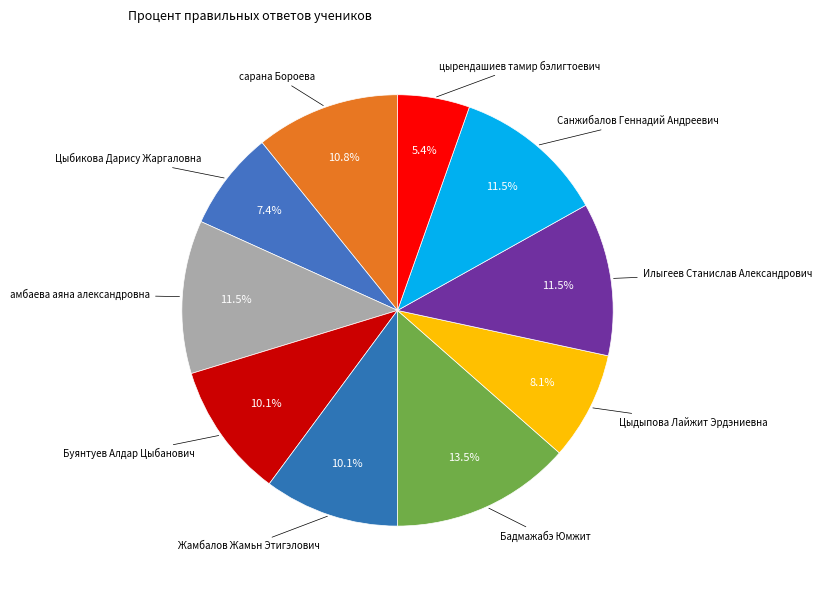

Count the number of slices in the pie.

10